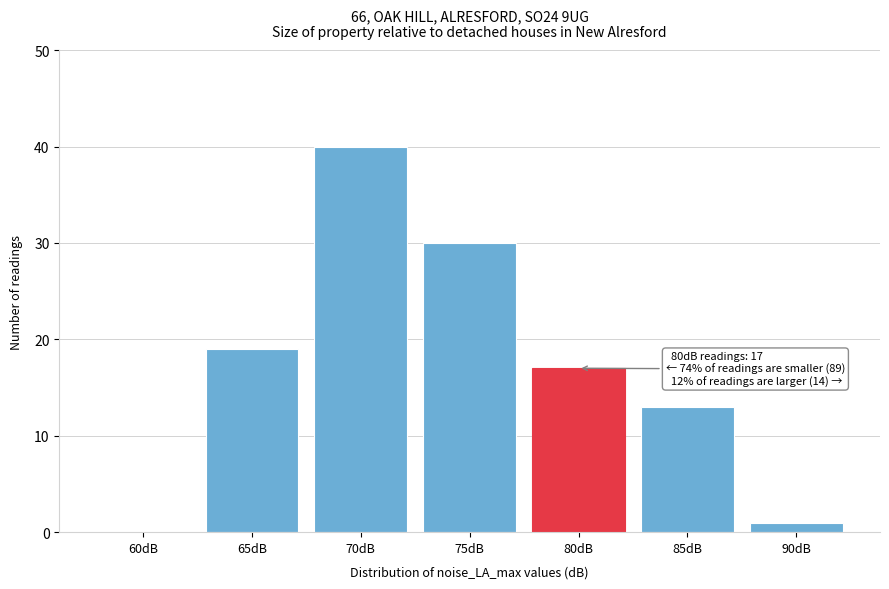

Reading right to left, transcribe all the data shown in this chart.

90dB=1	85dB=13	80dB=17	75dB=30	70dB=40	65dB=19	60dB=0